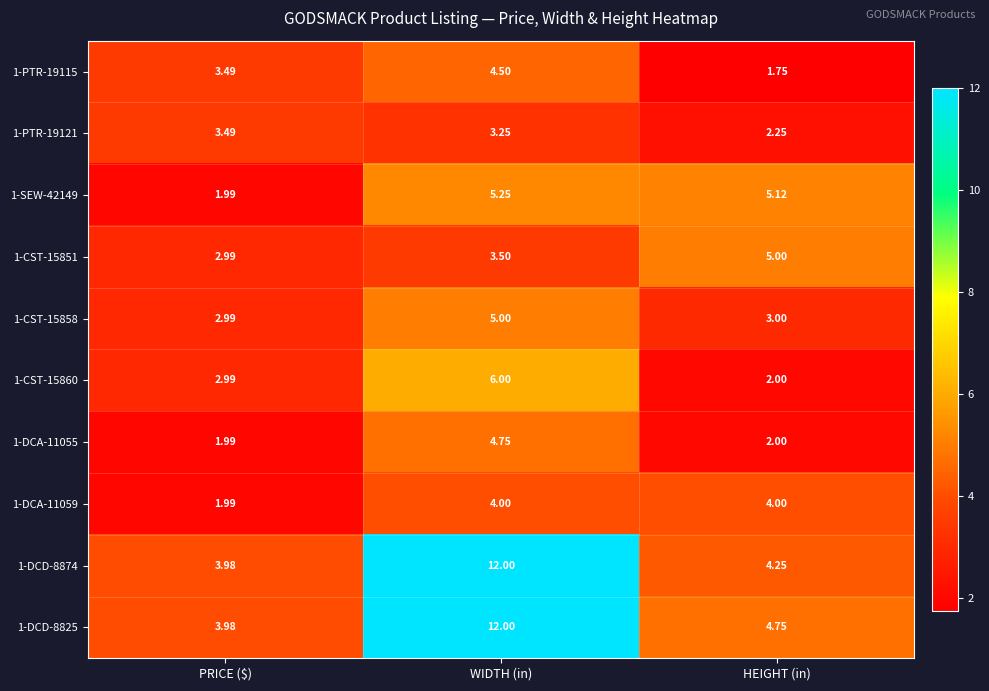

Where does the 1-DCD-8874 series first go above 4?

WIDTH (in)